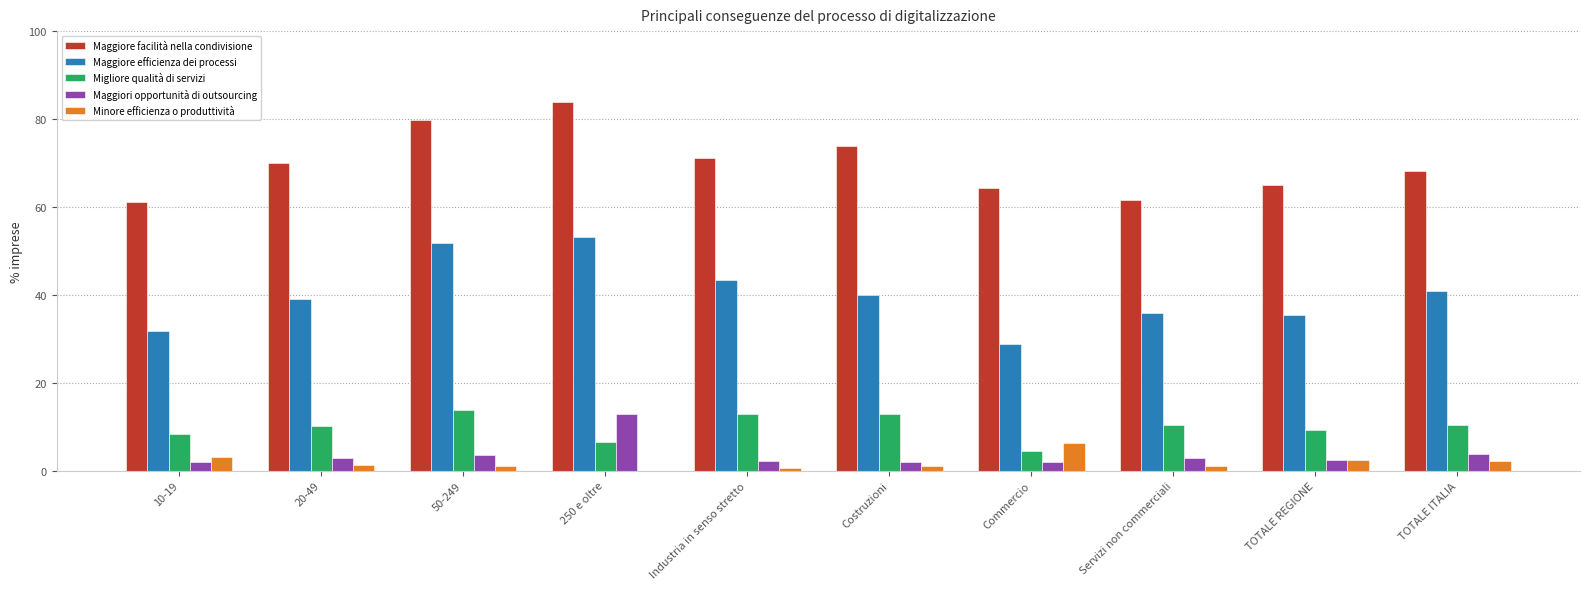

Is the value of Maggiore facilità nella condivisione at Costruzioni greater than the value of Migliore qualità di servizi at 20-49?

Yes